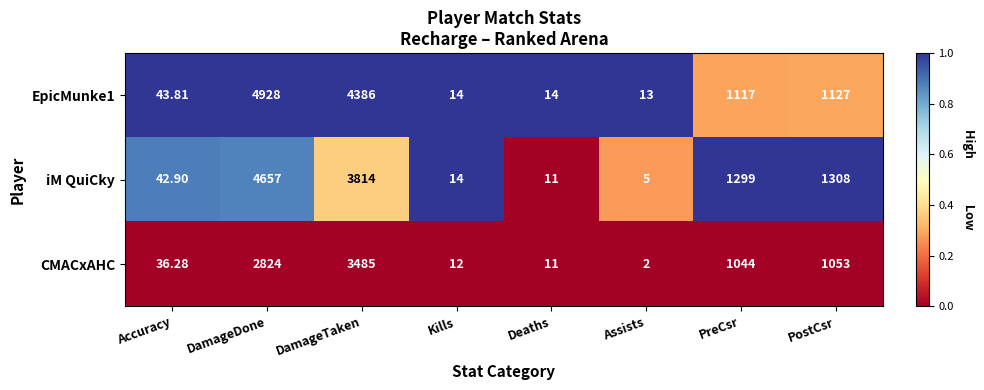

Is the value of iM QuiCky at PostCsr greater than the value of EpicMunke1 at Accuracy?

Yes